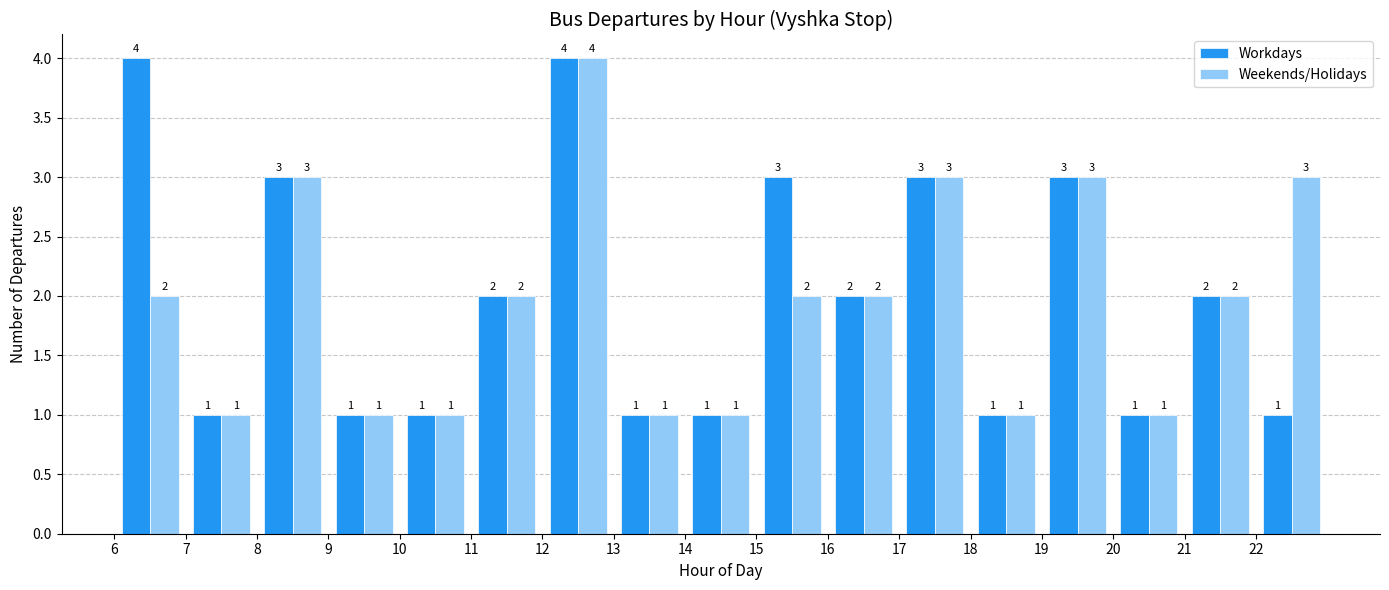

What is the height of the Weekends/Holidays bar covering 12 to 13 on the x-axis?

4